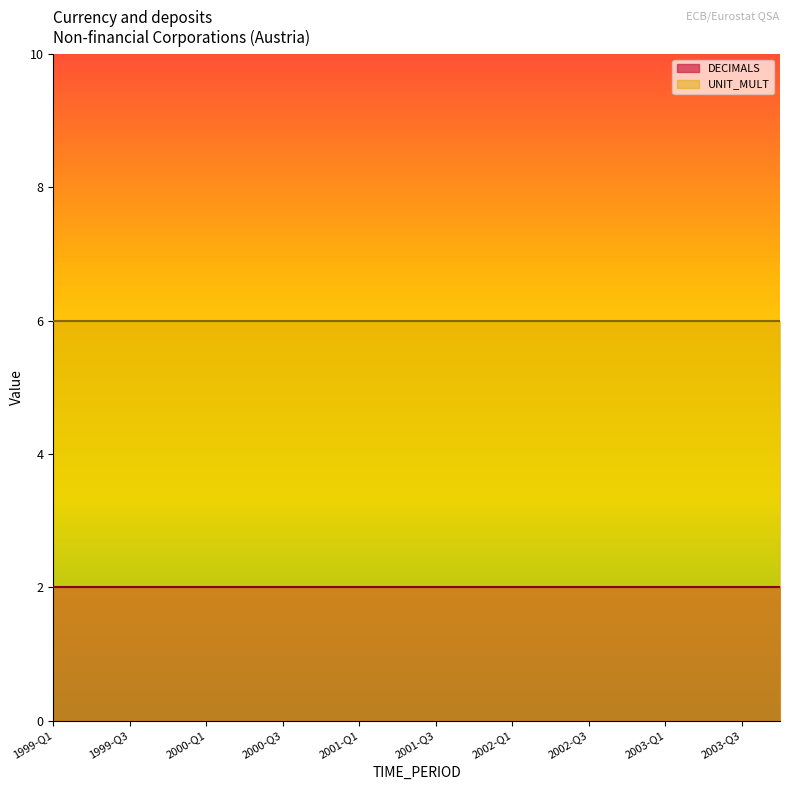

What is the value of the DECIMALS point at the 4th from the left?

2